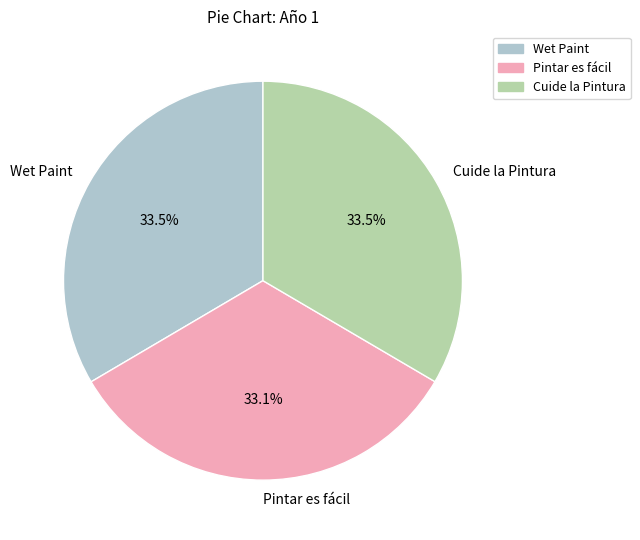

To the nearest percent, what is the average slice percentage?

33%